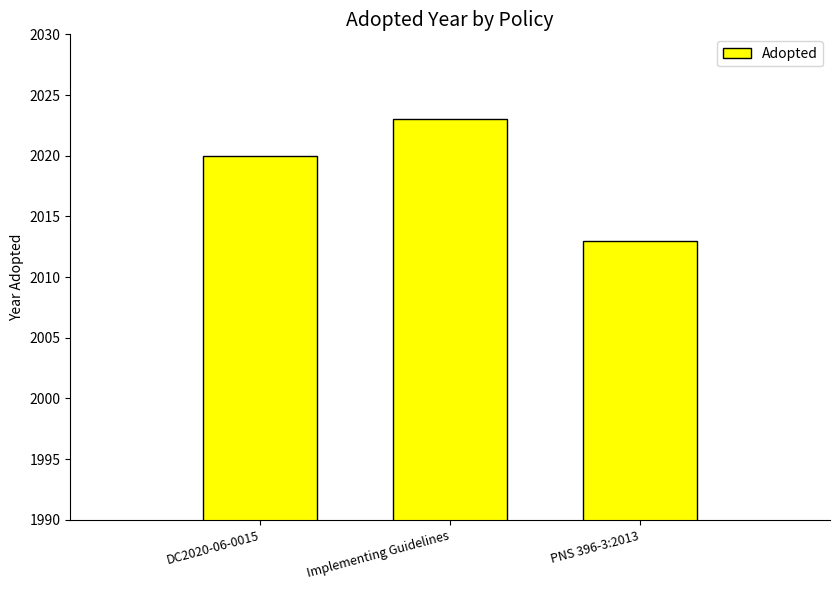

Reading left to right, extract all data points from this chart.

DC2020-06-0015=2020	Implementing Guidelines=2023	PNS 396-3:2013=2013